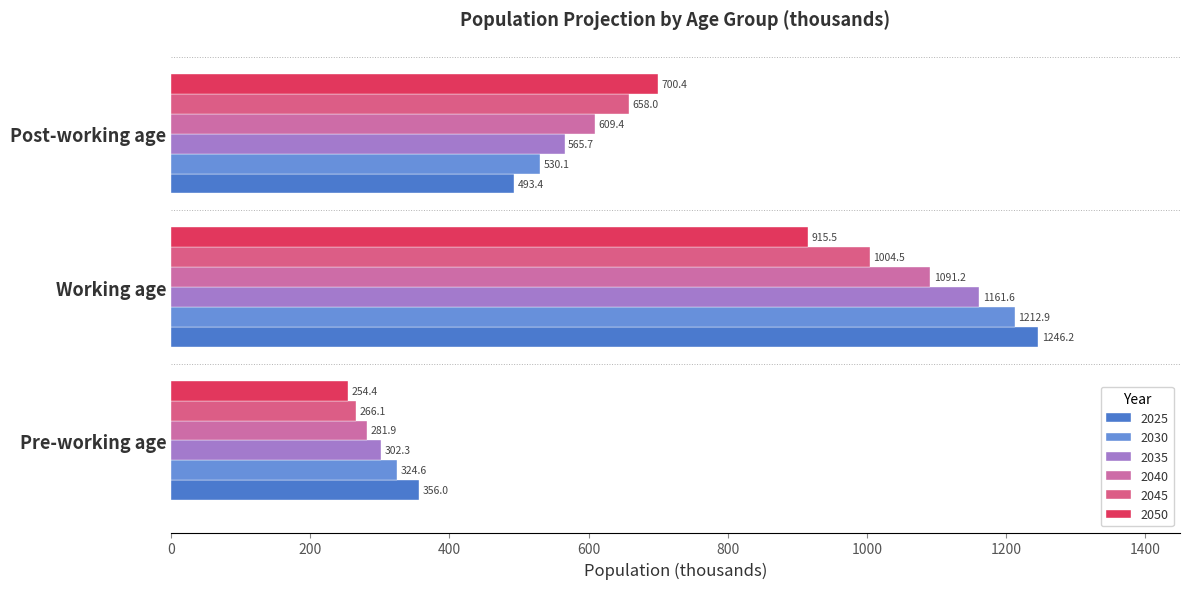

What are all the series names shown in the legend?

2025, 2030, 2035, 2040, 2045, 2050